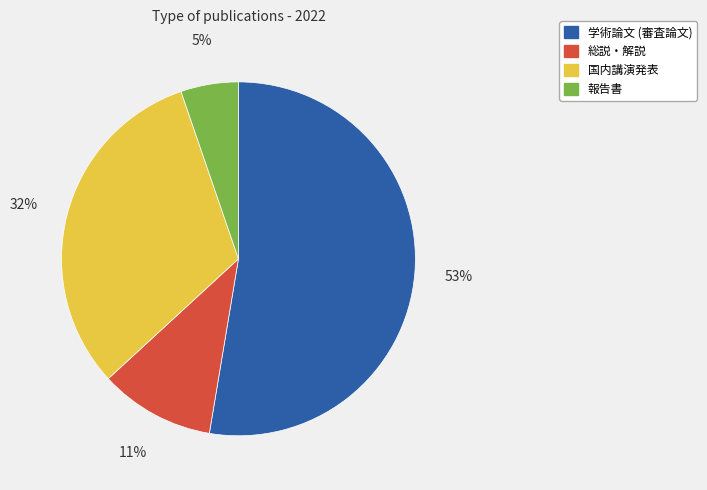

Does 学術論文 (審査論文) represent more than half of the total?

Yes